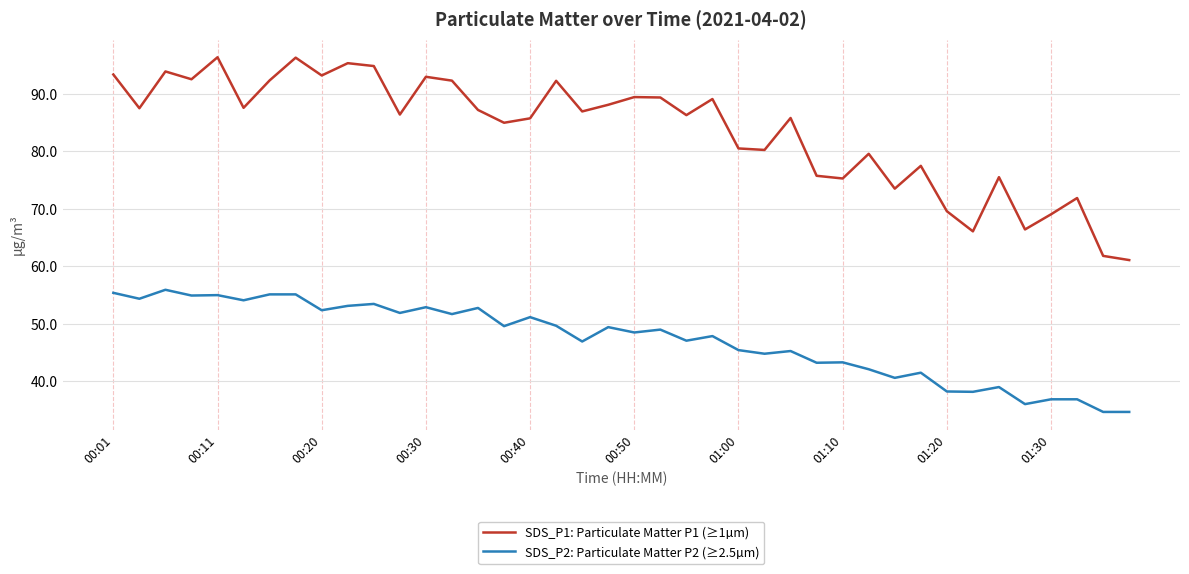

What is the difference between the maximum and minimum values in the SDS_P1: Particulate Matter P1 (≥1µm) series?

35.3